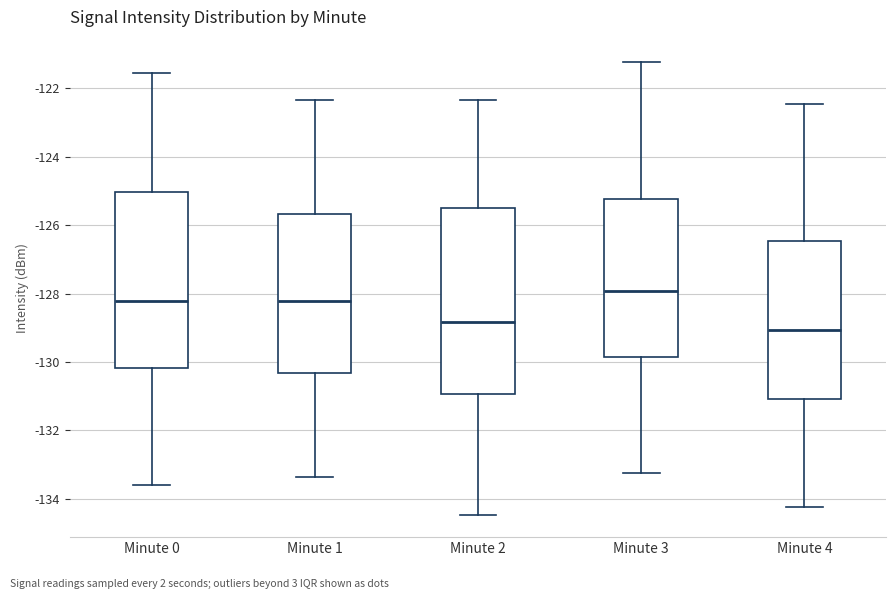

Comparing the boxes themselves (not the whiskers), which one is the tallest?

Minute 2